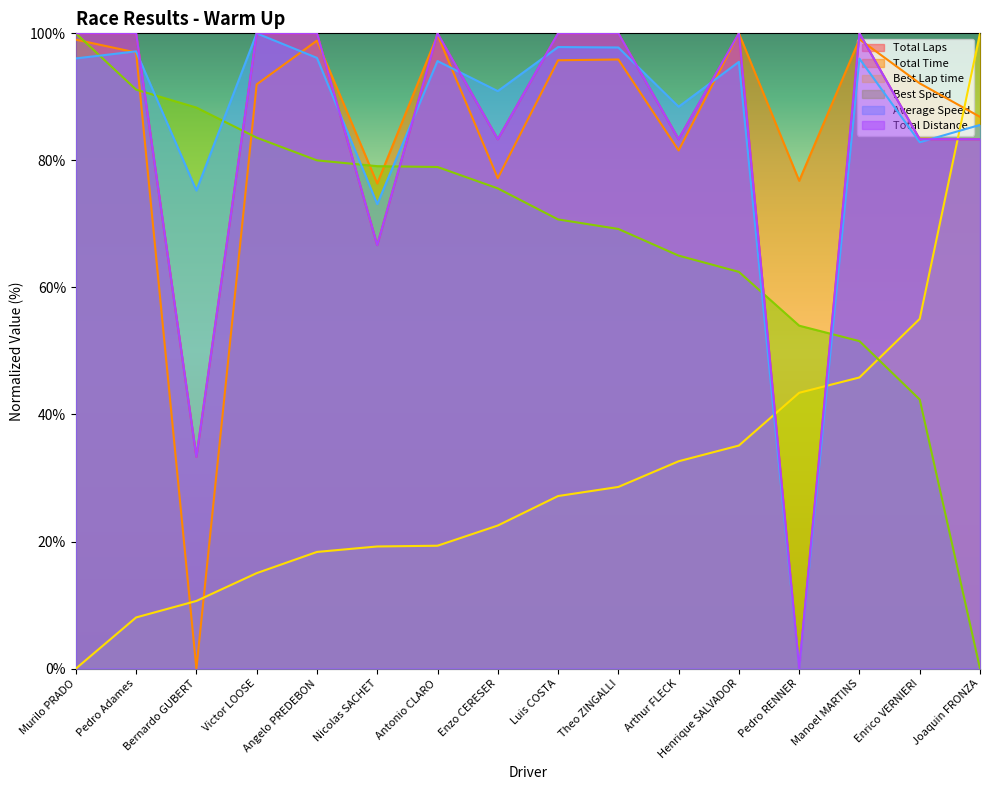

In Total Time, how many points are lower than both neighbors (excluding endpoints)?

5